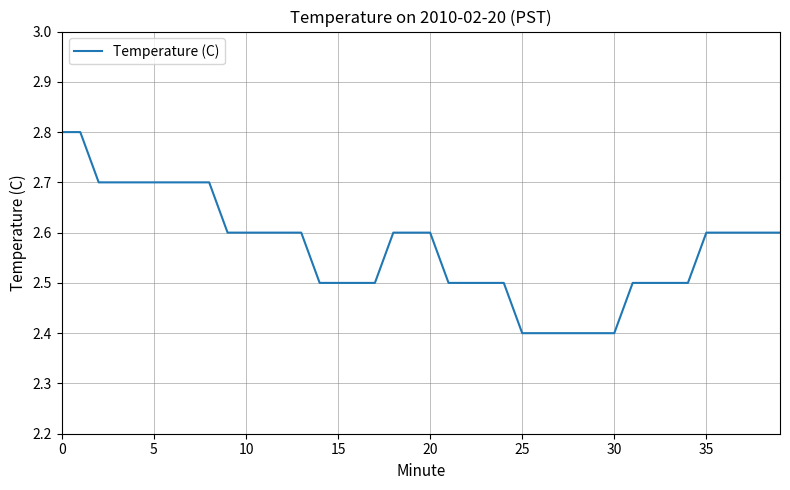

What is the minimum value shown in the chart?

2.4